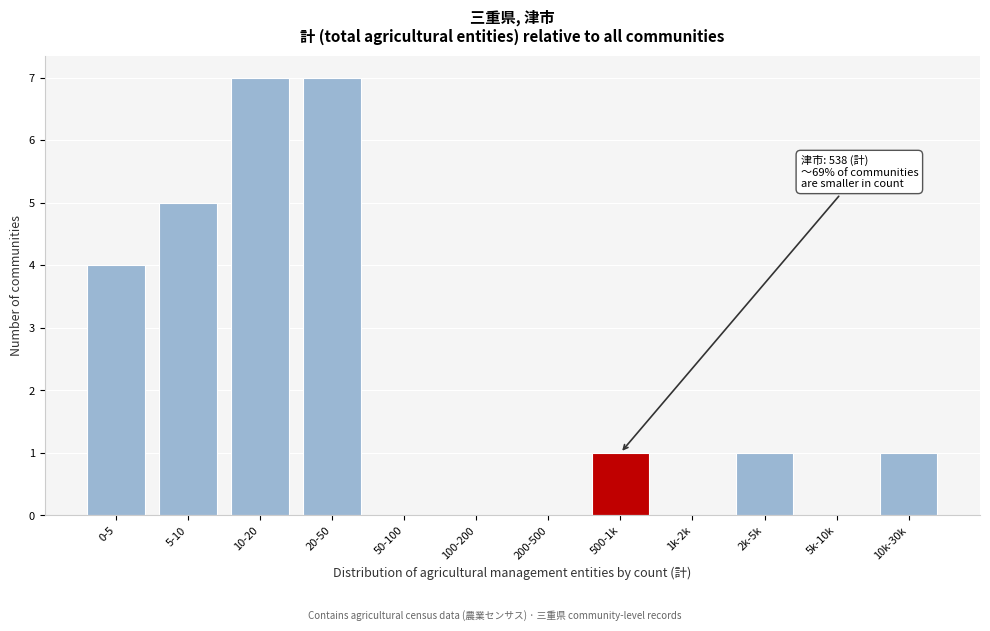

Reading left to right, extract all data points from this chart.

0-5=4	5-10=5	10-20=7	20-50=7	50-100=0	100-200=0	200-500=0	500-1k=1	1k-2k=0	2k-5k=1	5k-10k=0	10k-30k=1